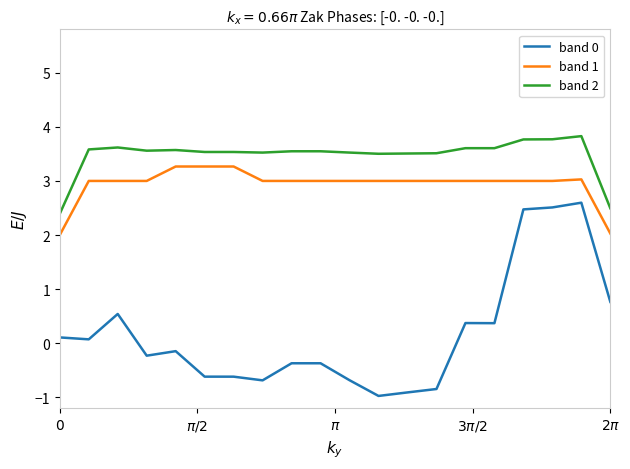

Which series has the largest total across all categories?

band 2